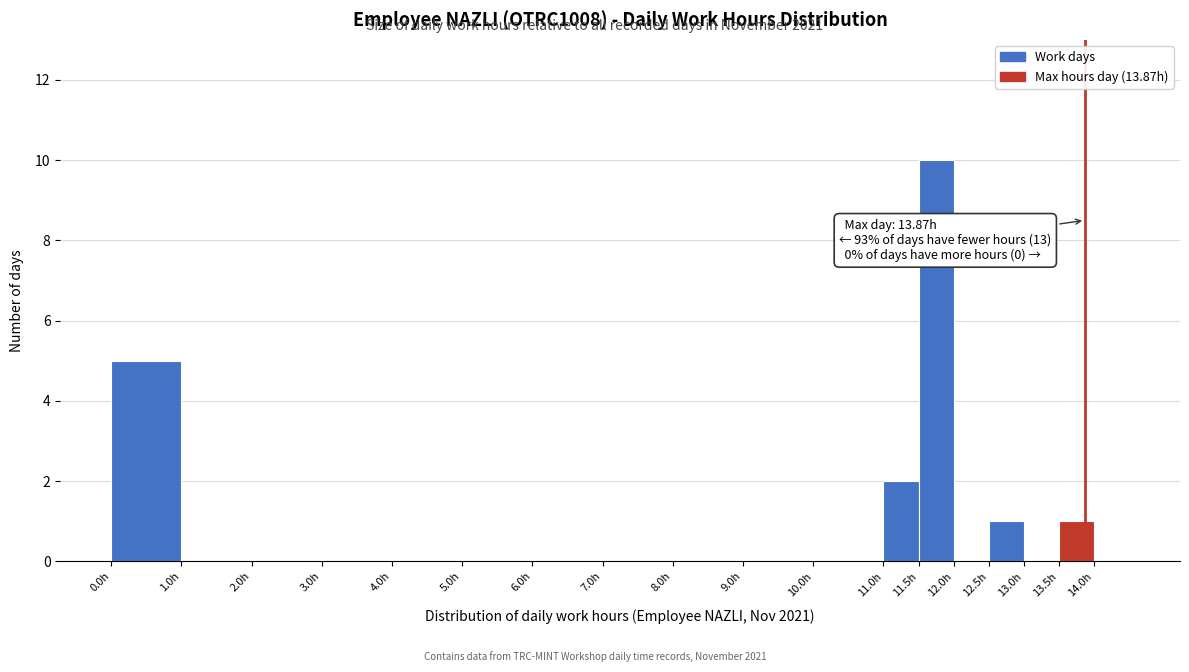

Over which range of the x-axis is the bar tallest?

11.5 to 12.0